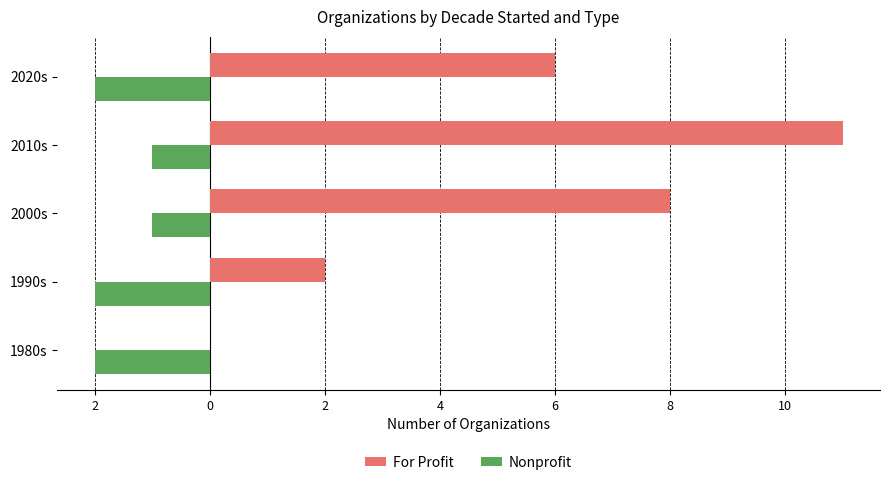

What are all the series names shown in the legend?

For Profit, Nonprofit